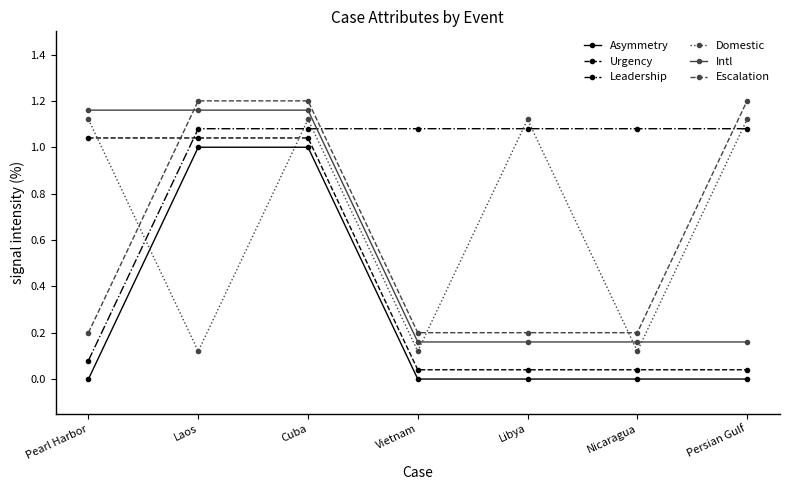

What position from the left is Cuba?

3